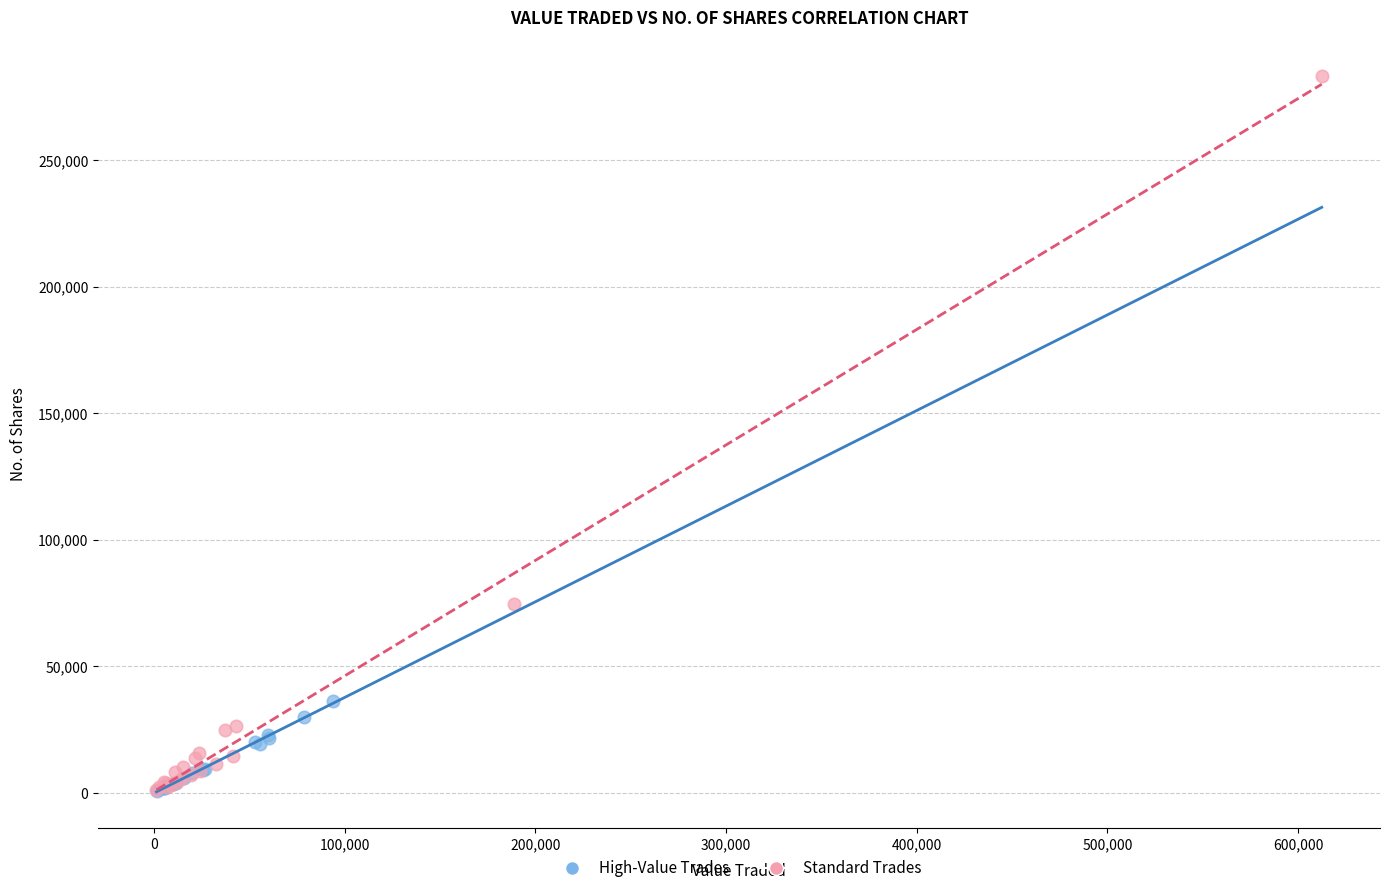

Which series has the widest spread of Y values?

Standard Trades